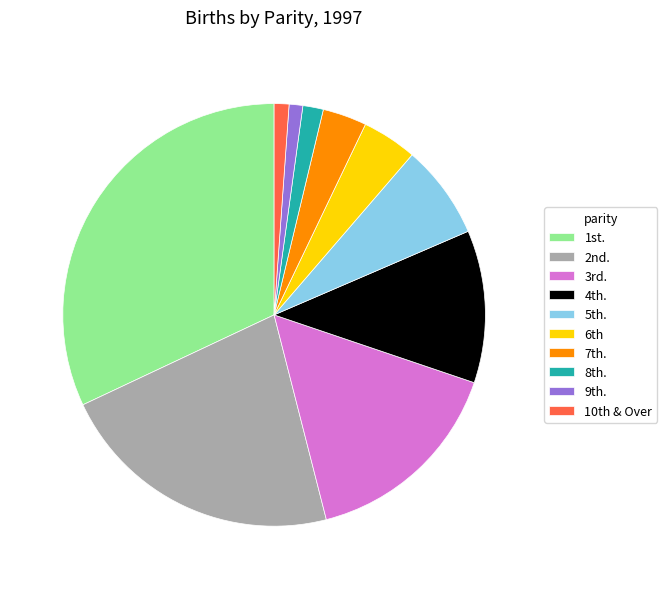

Count the number of slices in the pie.

10